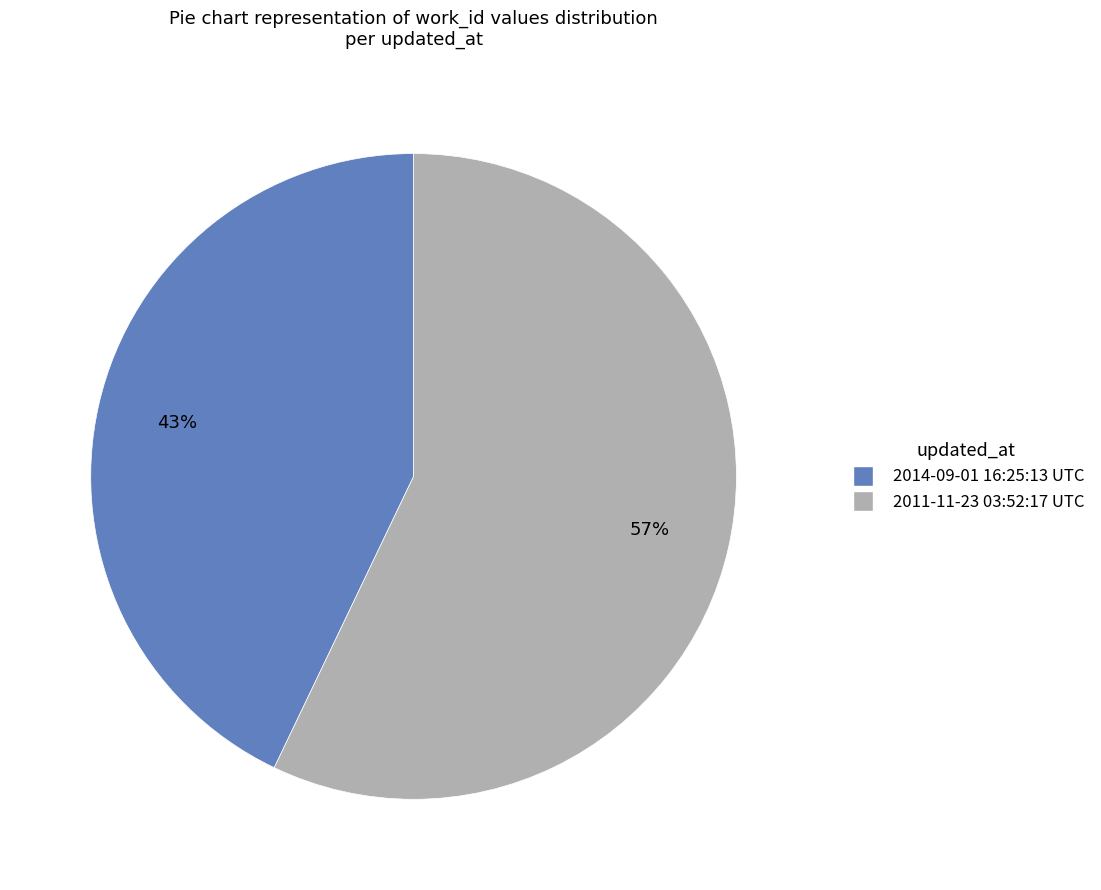

Does any single category account for the majority?

Yes